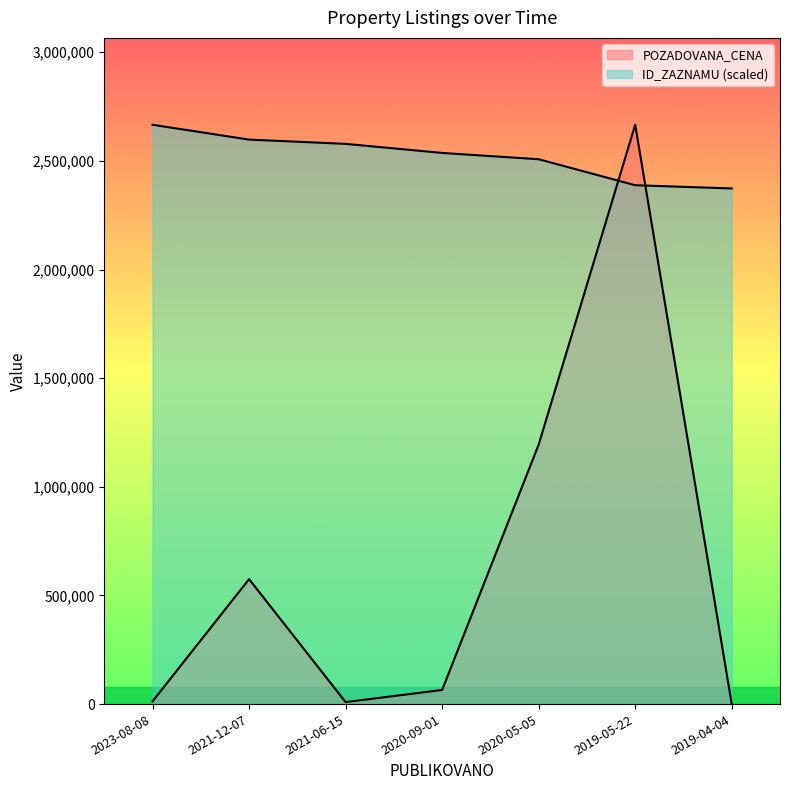

Which series has the largest range (max minus min)?

POZADOVANA_CENA